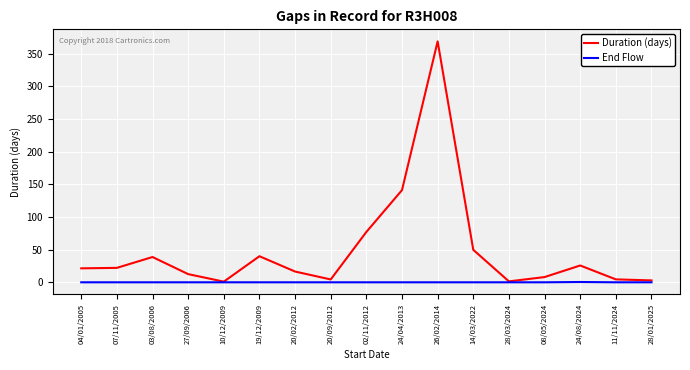

The value of End Flow at 20/09/2012 is 0.0. True or false?

True